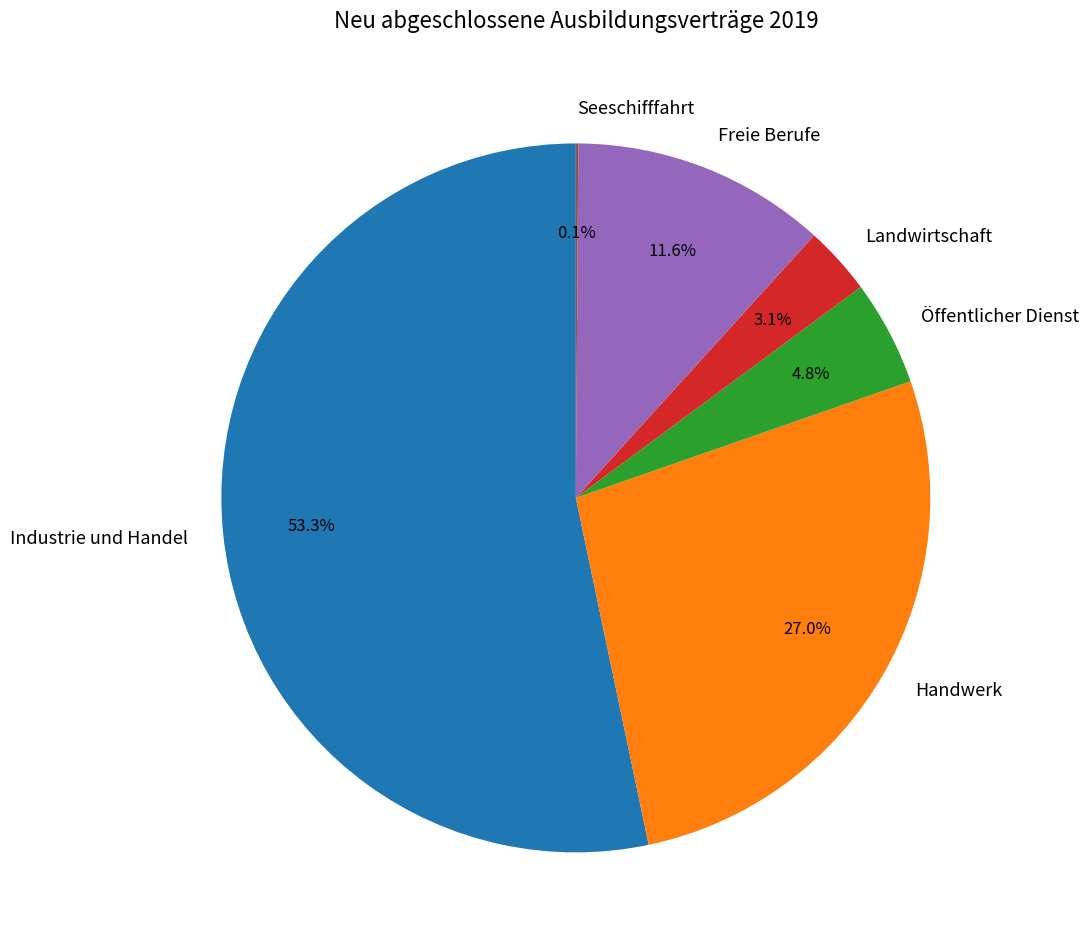

Which slice is the largest?

Industrie und Handel